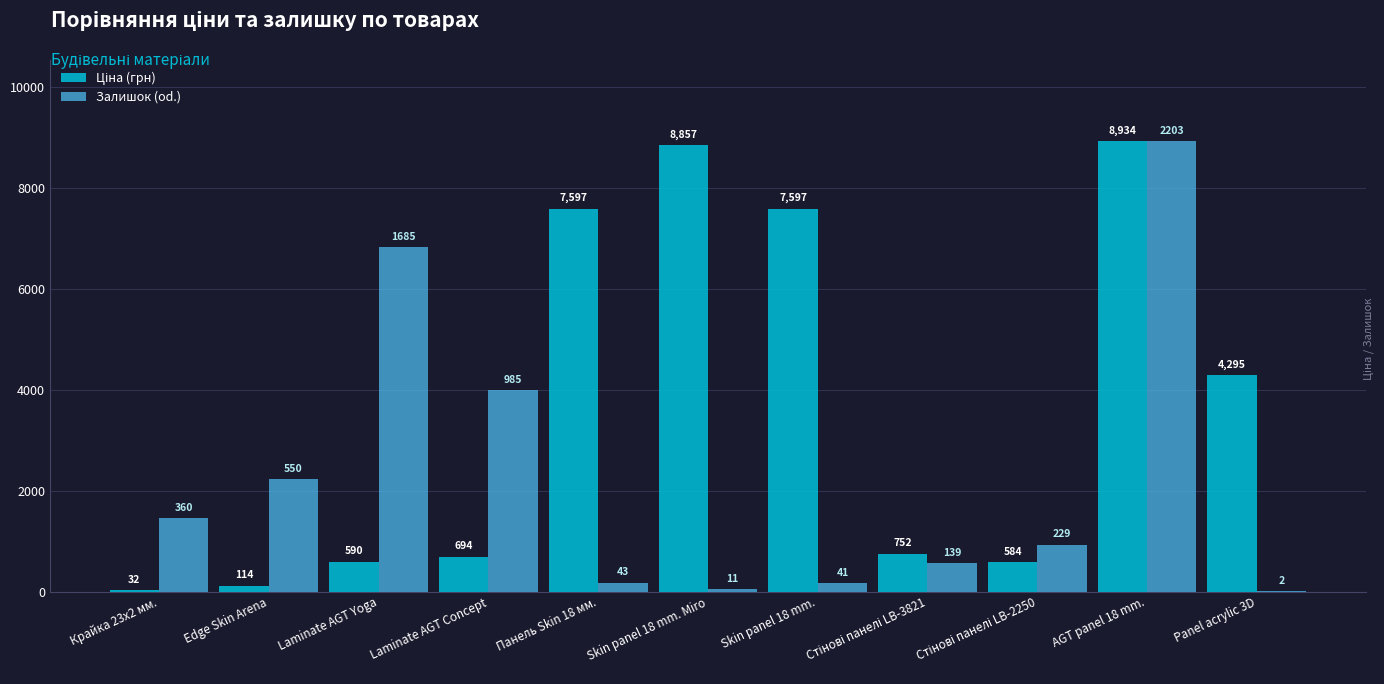

How many data points does each series have?

11